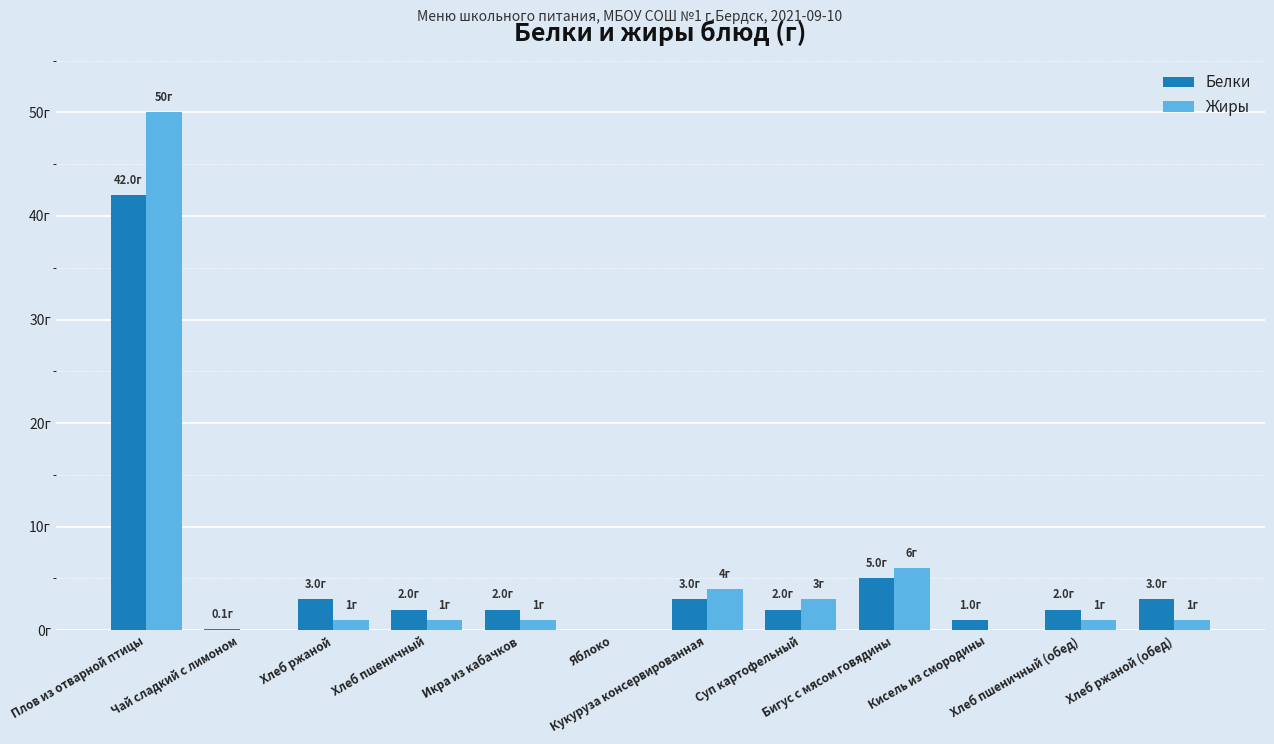

What are all the series names shown in the legend?

Белки, Жиры